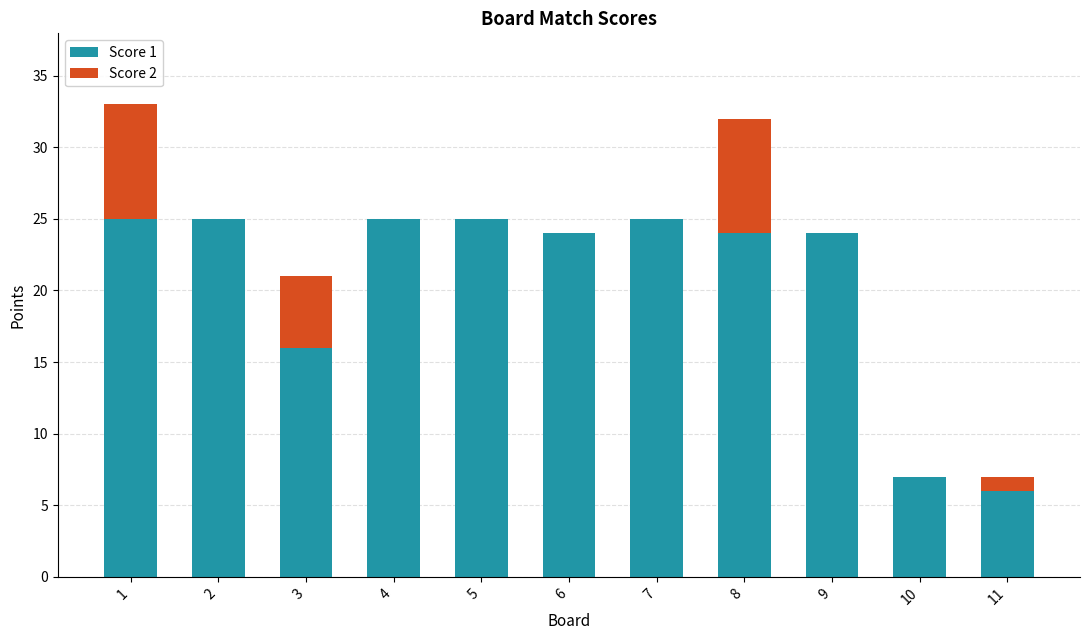

The value of Score 1 at 7 is 37. True or false?

False